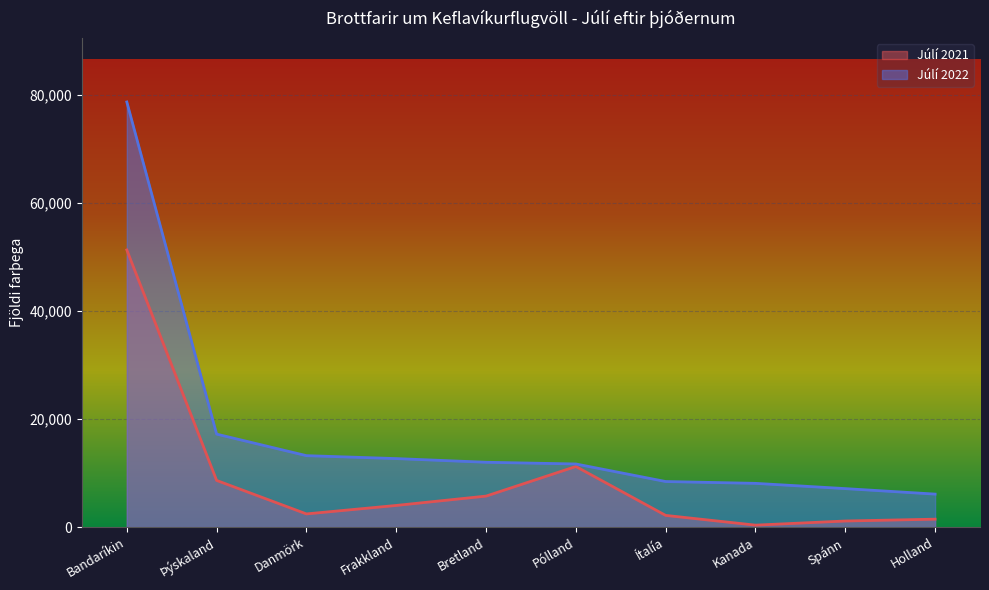

At Bandaríkin, list the series in order from smallest to largest.

Júlí 2021, Júlí 2022